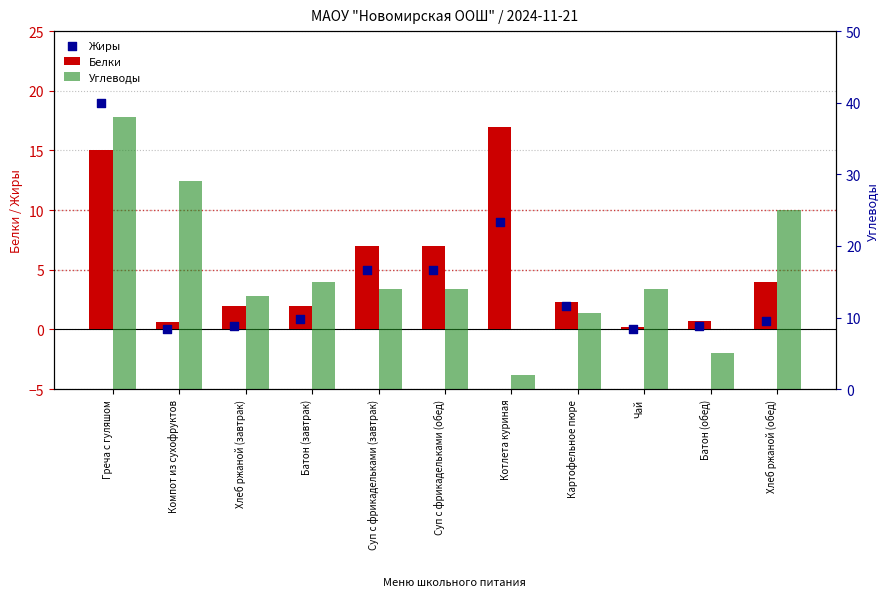

What is the total value across all series at Хлеб ржаной (завтрак)?

15.3